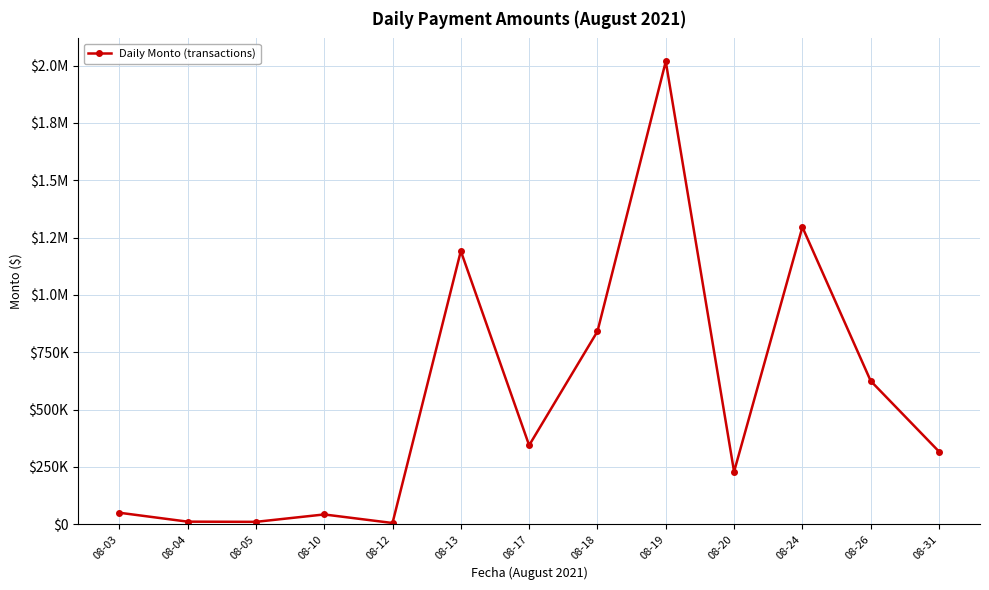

Is this an area chart (filled region under the line)?

No